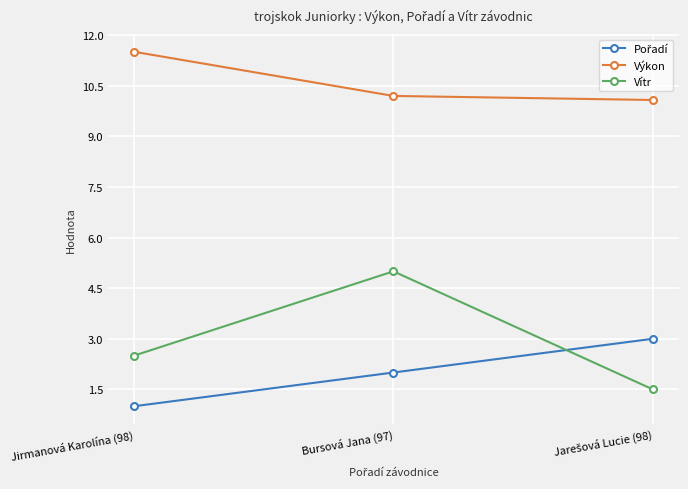

What is the average value of the Vítr series?

3.0